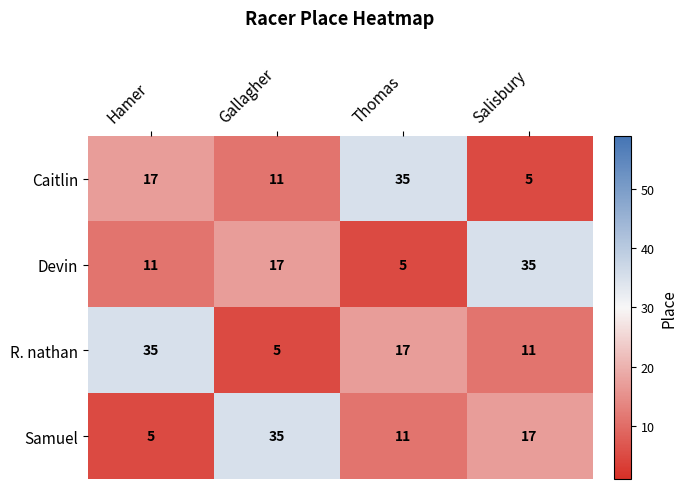

At which label is Devin closest to 20?

Gallagher